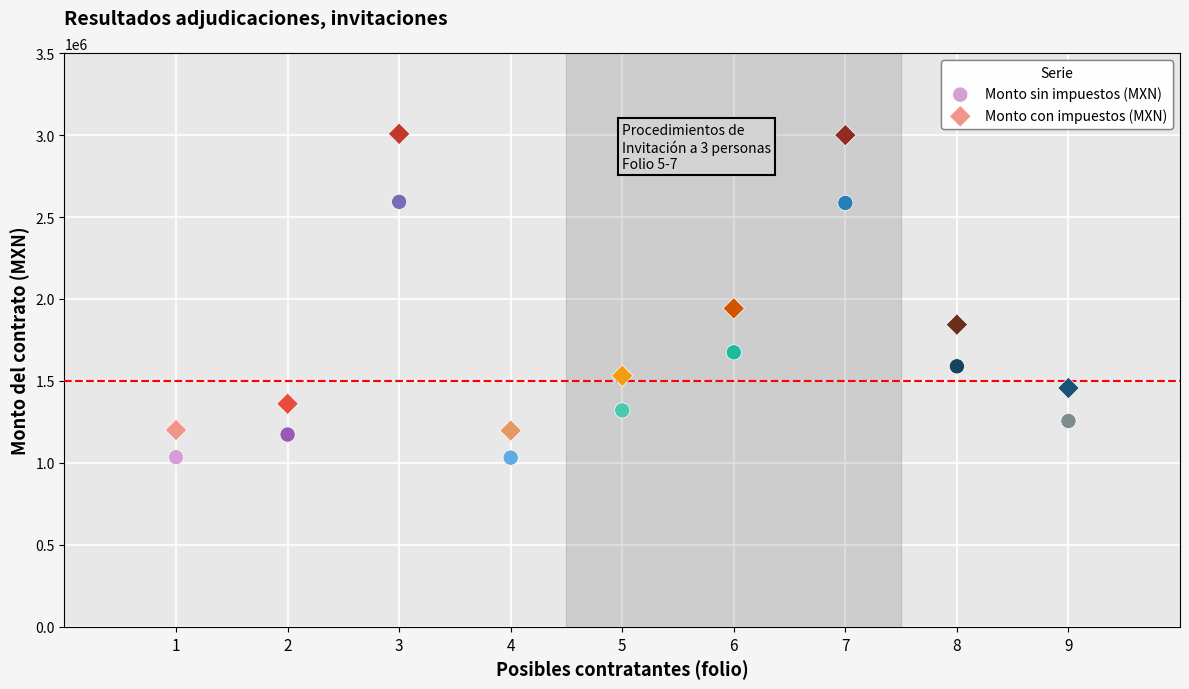

Across all data points, what is the range of Y values (max minus min)?

1974881.4